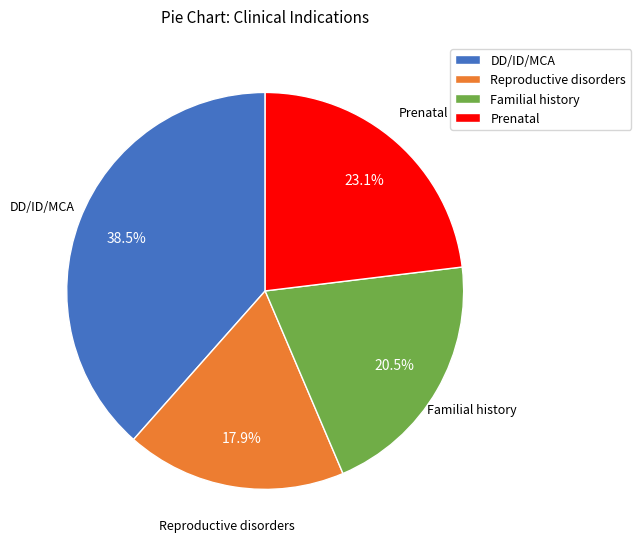

Which slice is the smallest?

Reproductive disorders